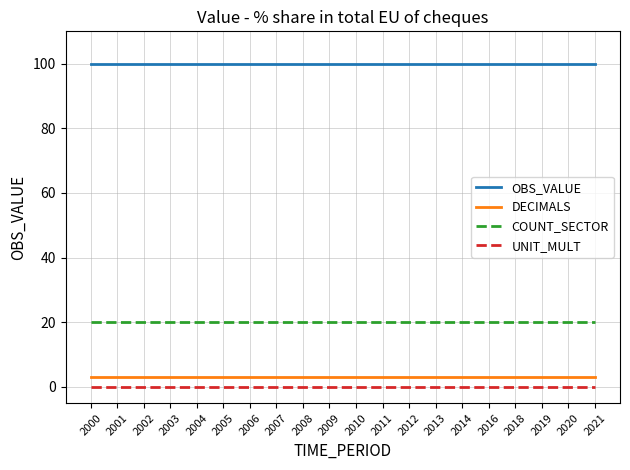

At 2014, list the series in order from largest to smallest.

OBS_VALUE, COUNT_SECTOR, DECIMALS, UNIT_MULT